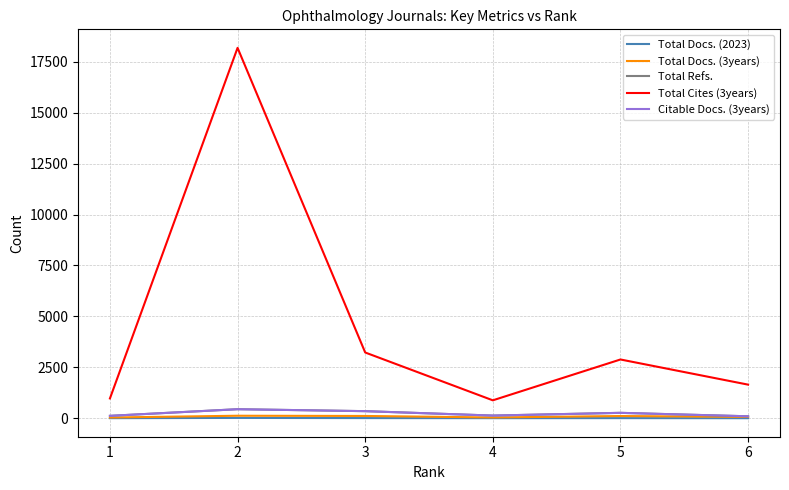

What is the difference between the highest and lowest values at 3?

3220